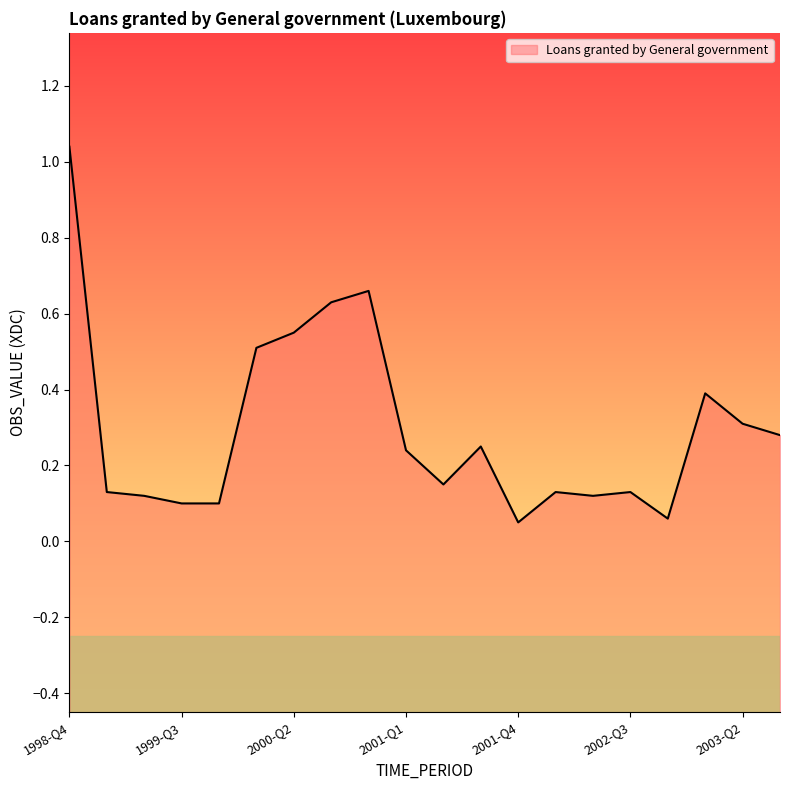

Count the number of data series in this chart.

1